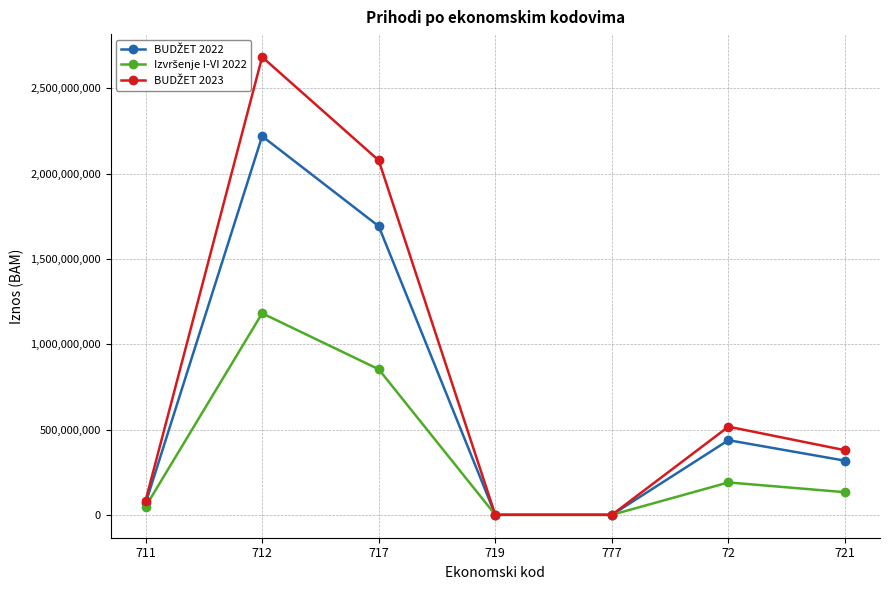

What is the maximum value shown in the chart?

2683125414